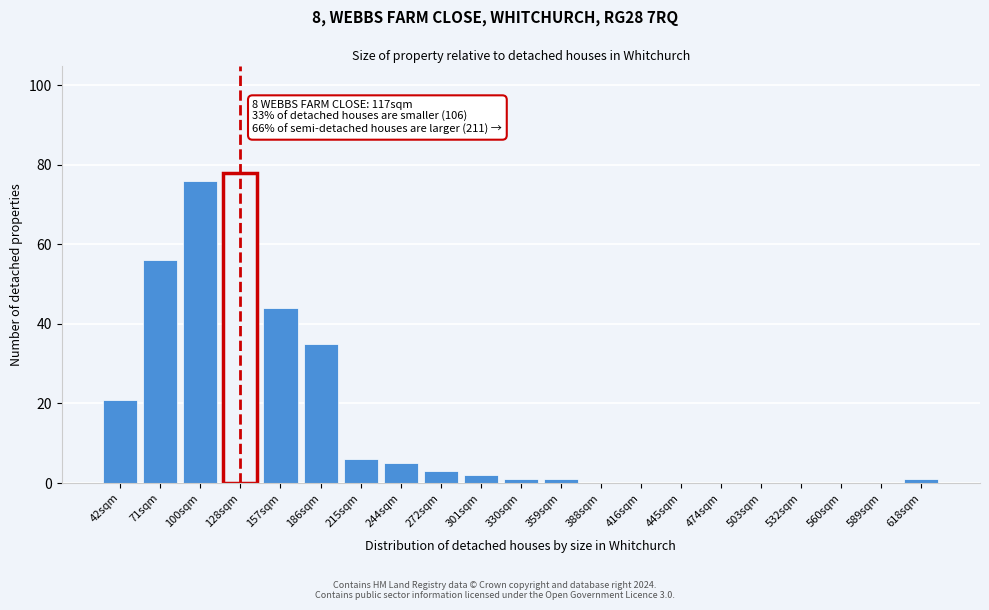

Reading left to right, transcribe all the data shown in this chart.

42sqm=21	71sqm=56	100sqm=76	128sqm=78	157sqm=44	186sqm=35	215sqm=6	244sqm=5	272sqm=3	301sqm=2	330sqm=1	359sqm=1	388sqm=0	416sqm=0	445sqm=0	474sqm=0	503sqm=0	532sqm=0	560sqm=0	589sqm=0	618sqm=1